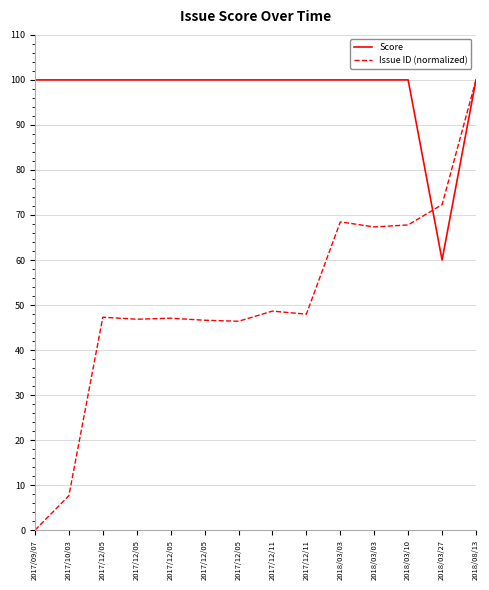

Rank the series by their average value, from lowest to highest.

Issue ID (normalized), Score